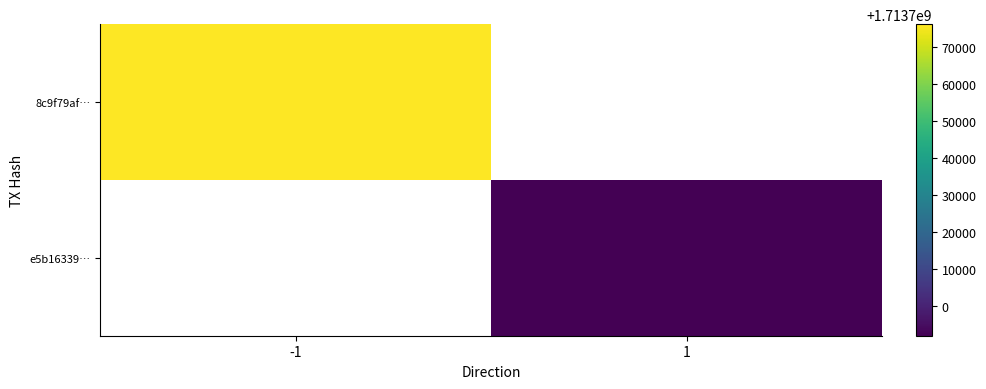

List the series in order of their overall mean, highest first.

8c9f79af…, e5b16339…